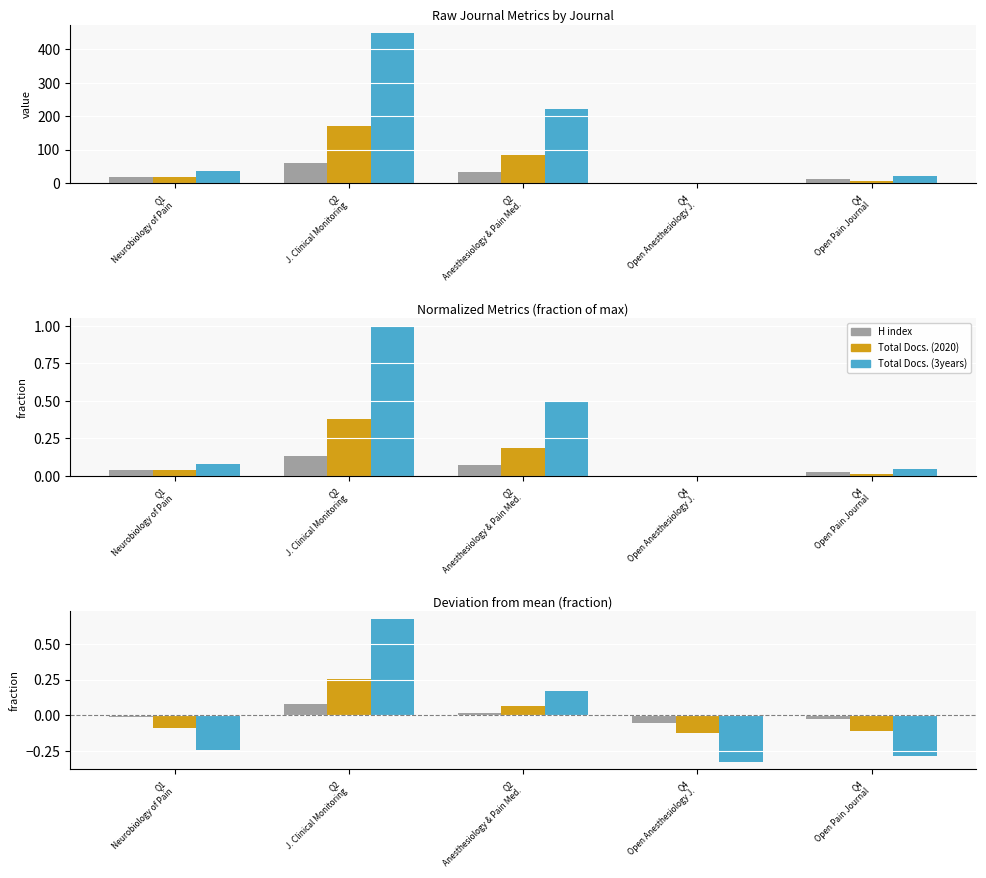

Rank the categories by H index value from highest to lowest.

Q2
J. Clinical Monitoring, Q2
Anesthesiology & Pain Med., Q1
Neurobiology of Pain, Q4
Open Pain Journal, Q4
Open Anesthesiology J.